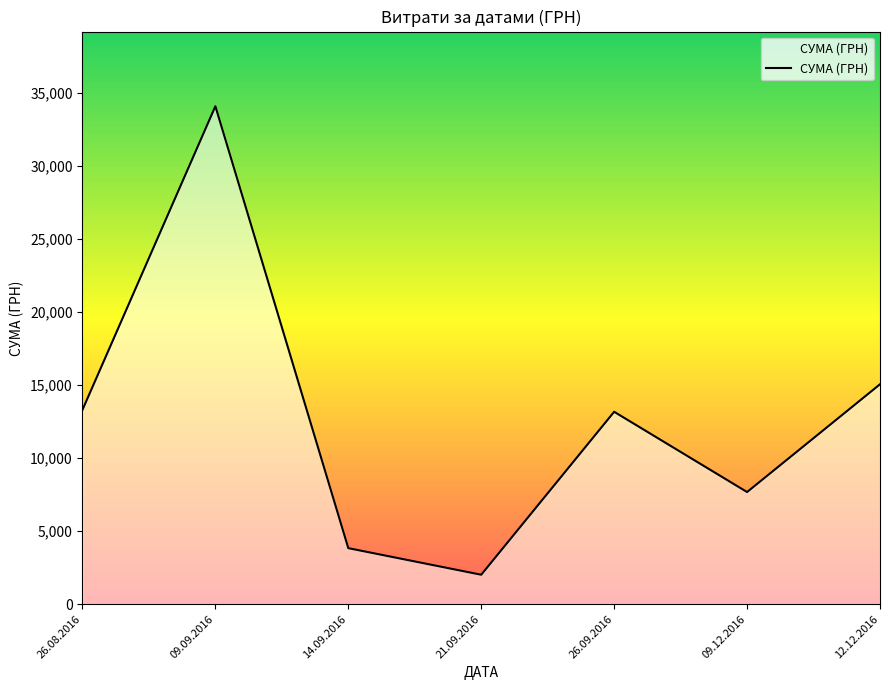

What is the sum of the values at 09.12.2016 and 26.08.2016?

20975.5